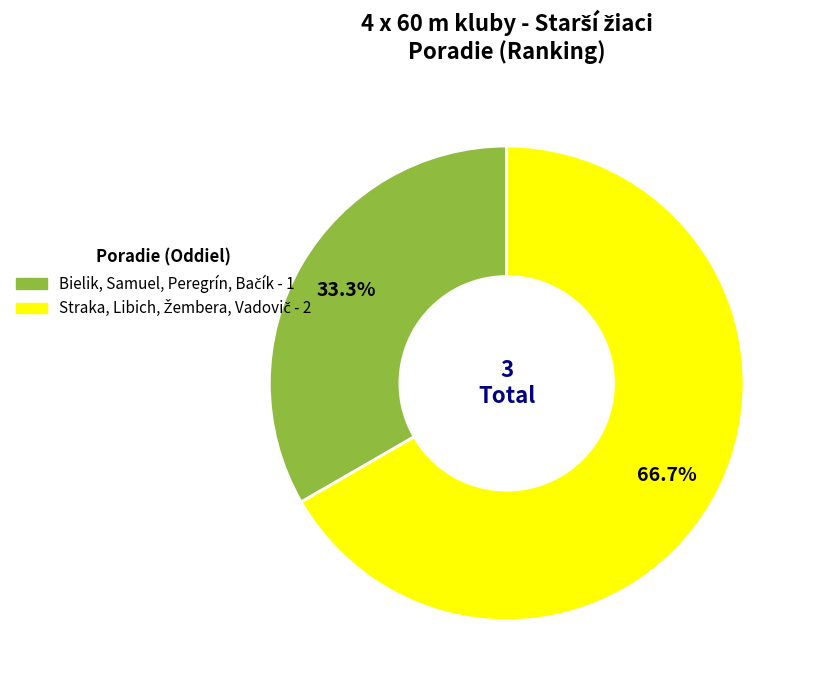

Is there a majority slice in this chart?

Yes